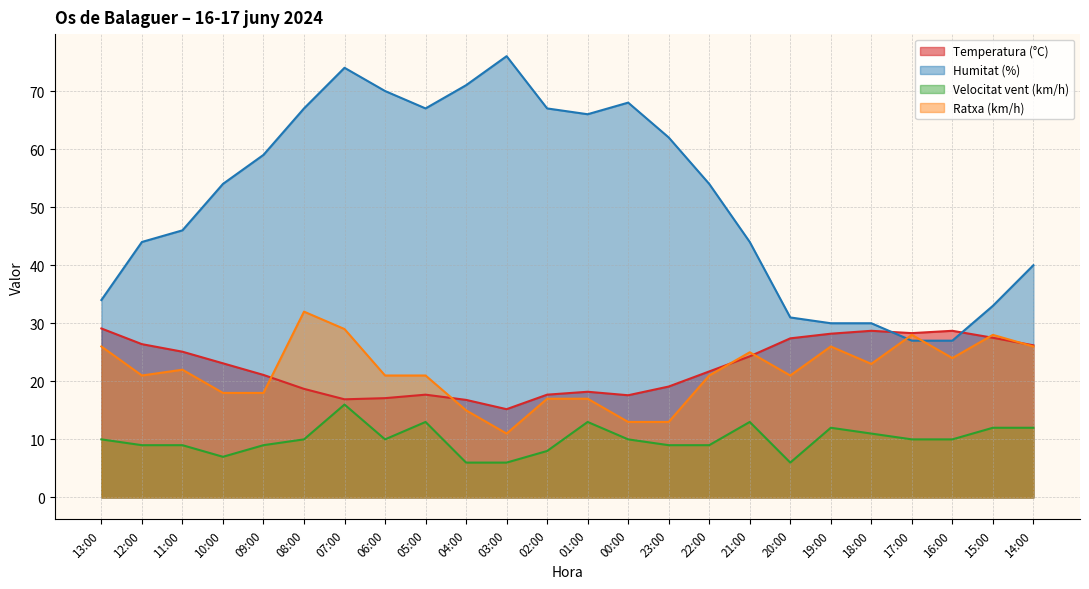

Reading left to right, extract all data points from this chart.

Temperatura (°C): 13:00=29.1	12:00=26.4	11:00=25.1	10:00=23.1	09:00=21.1	08:00=18.7	07:00=16.9	06:00=17.1	05:00=17.7	04:00=16.8	03:00=15.2	02:00=17.7	01:00=18.2	00:00=17.6	23:00=19.1	22:00=21.7	21:00=24.3	20:00=27.4	19:00=28.2	18:00=28.7	17:00=28.3	16:00=28.7	15:00=27.5	14:00=26.2
Humitat (%): 13:00=34.0	12:00=44.0	11:00=46.0	10:00=54.0	09:00=59.0	08:00=67.0	07:00=74.0	06:00=70.0	05:00=67.0	04:00=71.0	03:00=76.0	02:00=67.0	01:00=66.0	00:00=68.0	23:00=62.0	22:00=54.0	21:00=44.0	20:00=31.0	19:00=30.0	18:00=30.0	17:00=27.0	16:00=27.0	15:00=33.0	14:00=40.0
Velocitat vent (km/h): 13:00=10.0	12:00=9.0	11:00=9.0	10:00=7.0	09:00=9.0	08:00=10.0	07:00=16.0	06:00=10.0	05:00=13.0	04:00=6.0	03:00=6.0	02:00=8.0	01:00=13.0	00:00=10.0	23:00=9.0	22:00=9.0	21:00=13.0	20:00=6.0	19:00=12.0	18:00=11.0	17:00=10.0	16:00=10.0	15:00=12.0	14:00=12.0
Ratxa (km/h): 13:00=26.0	12:00=21.0	11:00=22.0	10:00=18.0	09:00=18.0	08:00=32.0	07:00=29.0	06:00=21.0	05:00=21.0	04:00=15.0	03:00=11.0	02:00=17.0	01:00=17.0	00:00=13.0	23:00=13.0	22:00=21.0	21:00=25.0	20:00=21.0	19:00=26.0	18:00=23.0	17:00=28.0	16:00=24.0	15:00=28.0	14:00=26.0